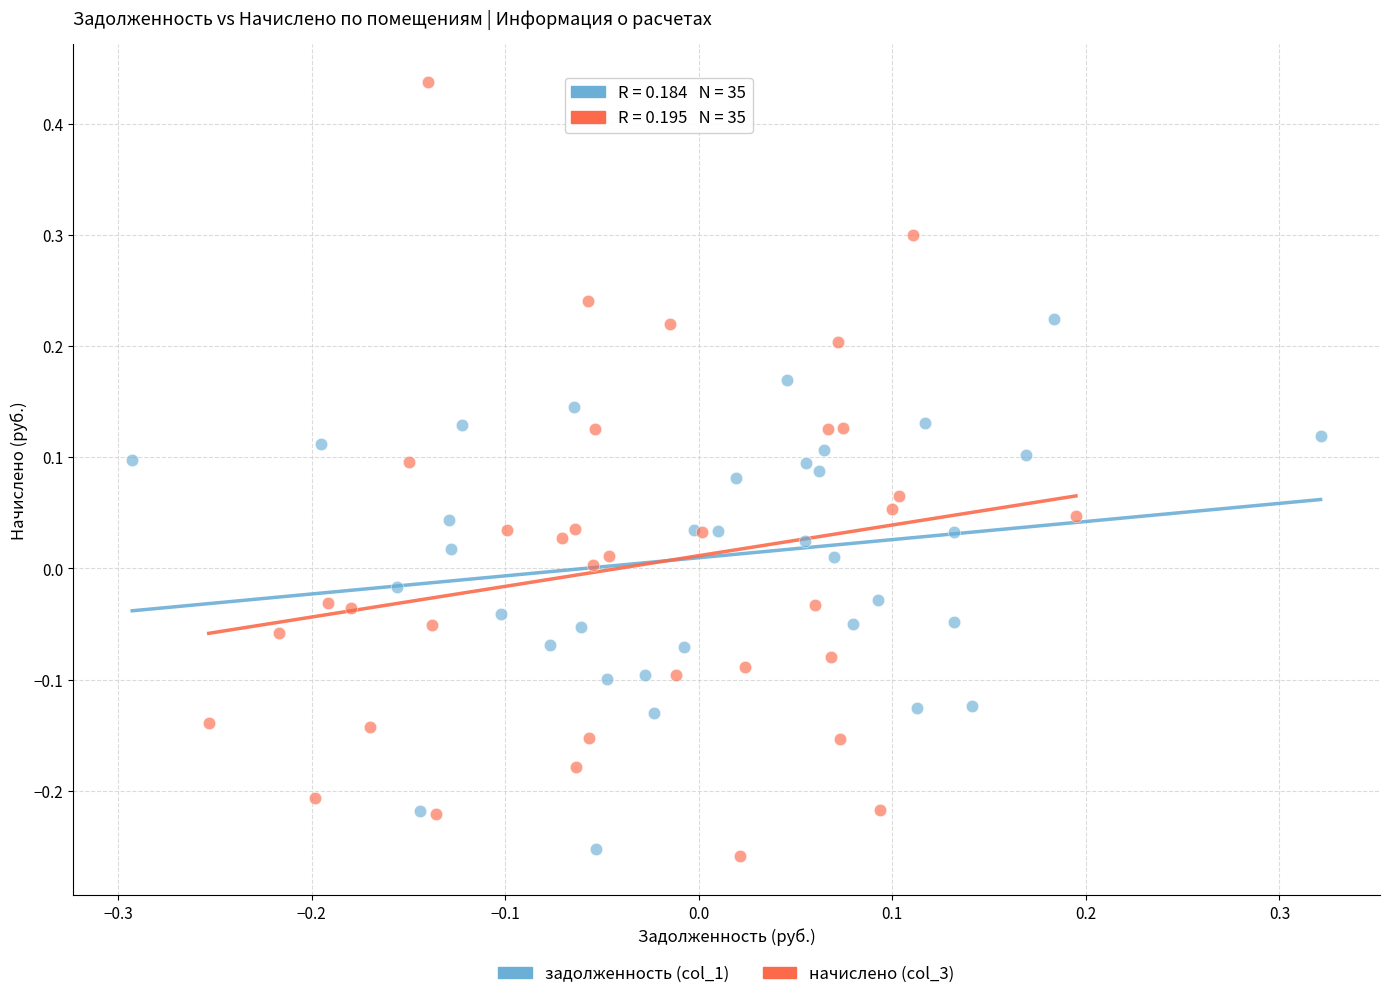

What are all the series names shown in the legend?

задолженность (col_1), начислено (col_3)